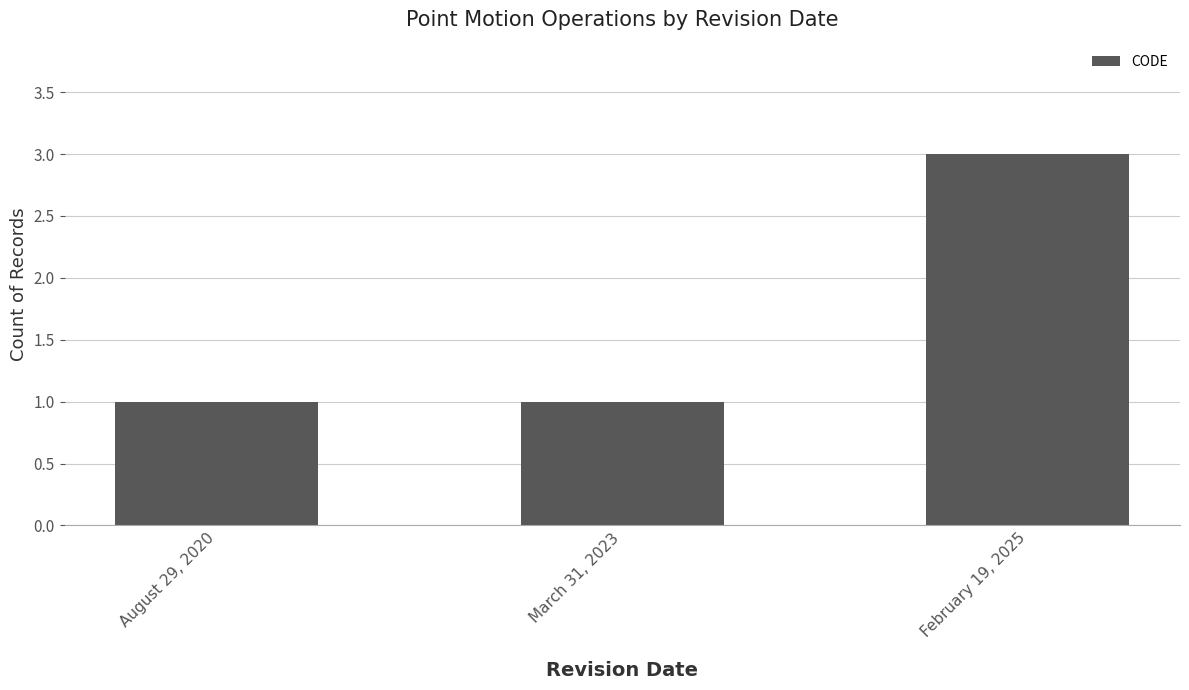

The chart shows a value of 5 at February 19, 2025. True or false?

False